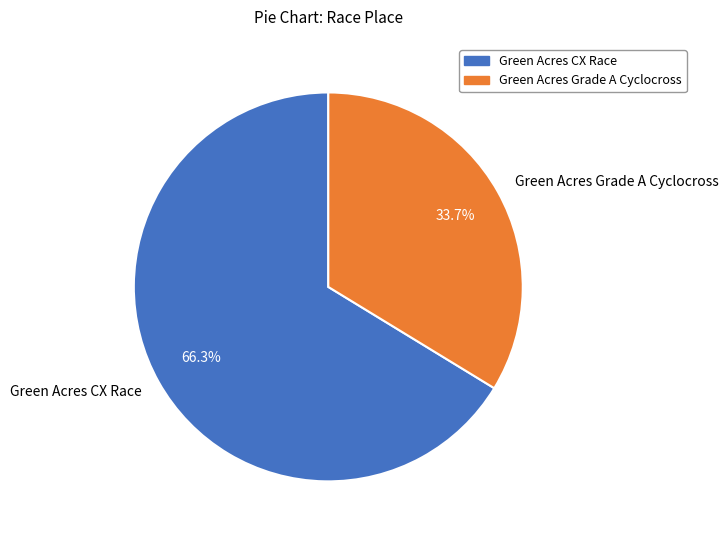

What is the total percentage of Green Acres Grade A Cyclocross and Green Acres CX Race?

100.0%